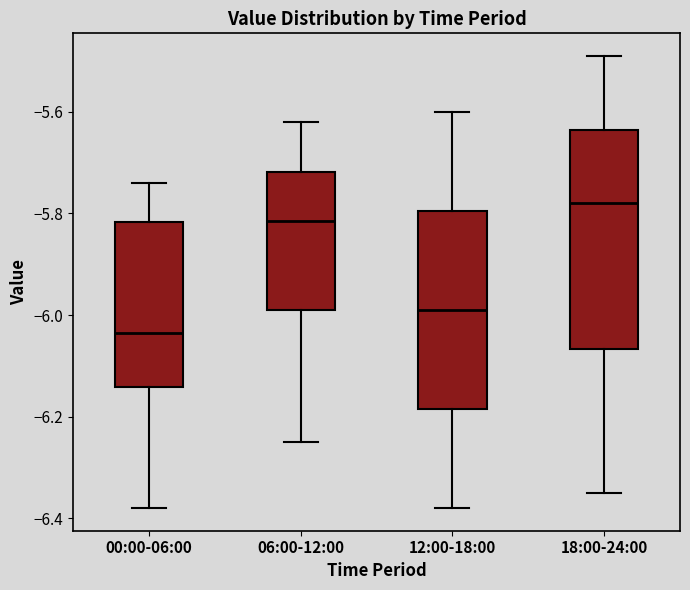

Reading left to right, read every box against the y-axis: the position of its median line, the range the box covers, and the ends of its whiskers. The values are not printed on the chart, so give them approximately, as read against the axis.

00:00-06:00: median -6.04, box -6.14 to -5.82, whiskers -6.38 to -5.74
06:00-12:00: median -5.82, box -5.98 to -5.72, whiskers -6.24 to -5.62
12:00-18:00: median -5.98, box -6.18 to -5.80, whiskers -6.38 to -5.60
18:00-24:00: median -5.78, box -6.06 to -5.64, whiskers -6.34 to -5.48